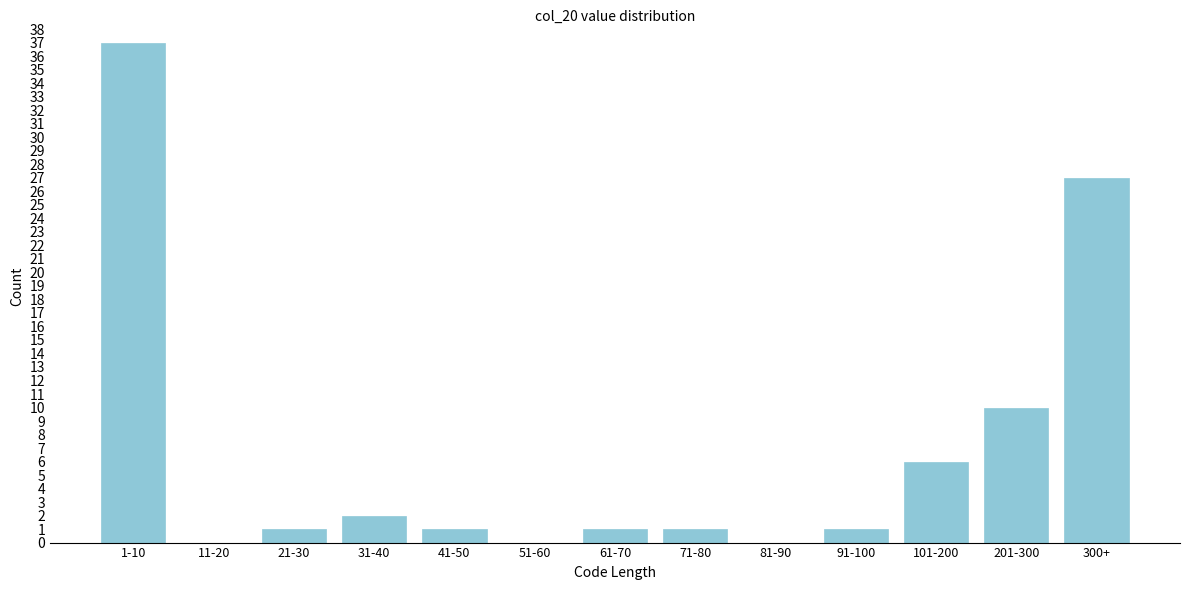

Reading left to right, list all the values displayed in this chart.

1-10=37	11-20=0	21-30=1	31-40=2	41-50=1	51-60=0	61-70=1	71-80=1	81-90=0	91-100=1	101-200=6	201-300=10	300+=27